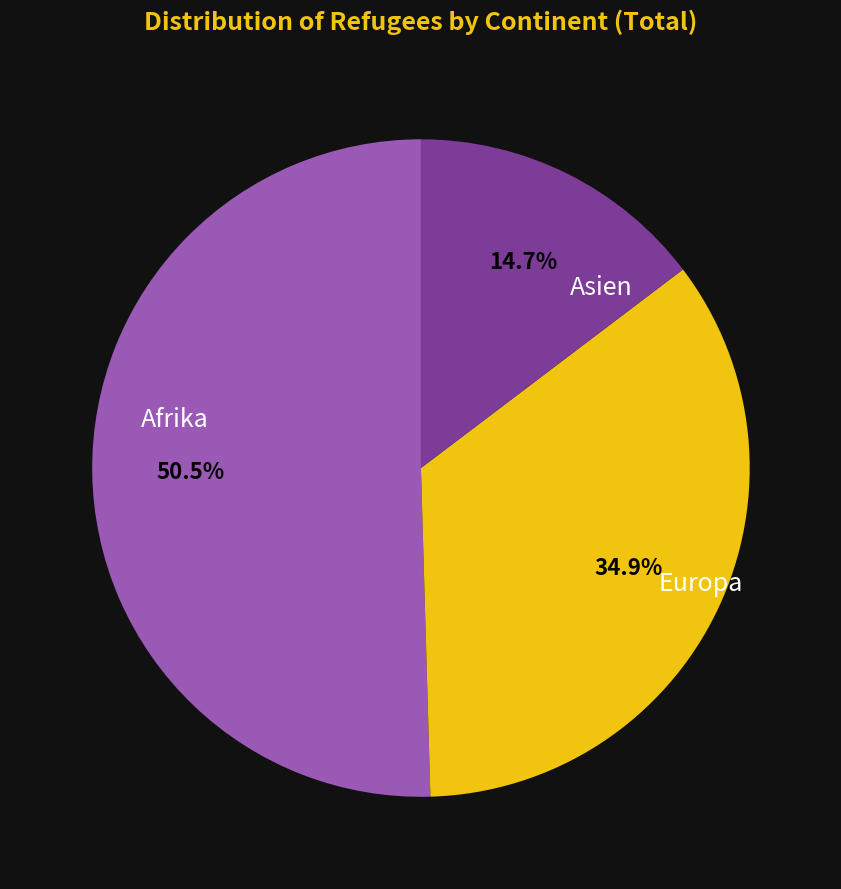

To the nearest percent, what is the combined percentage of Asien and Europa?

50%